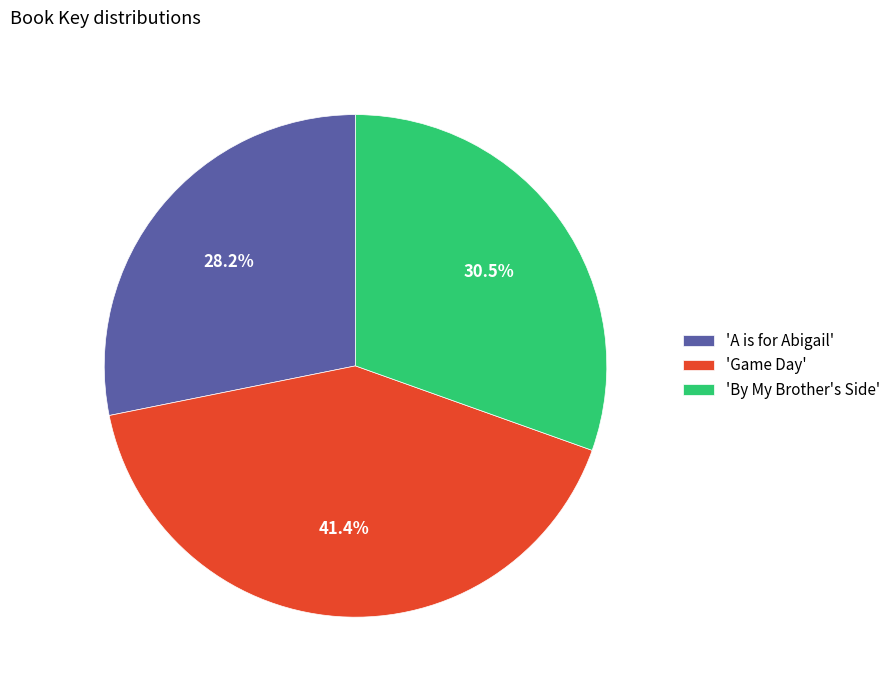

Approximately how many times larger is the value at 'Game Day' compared to 'A is for Abigail'?

1.5